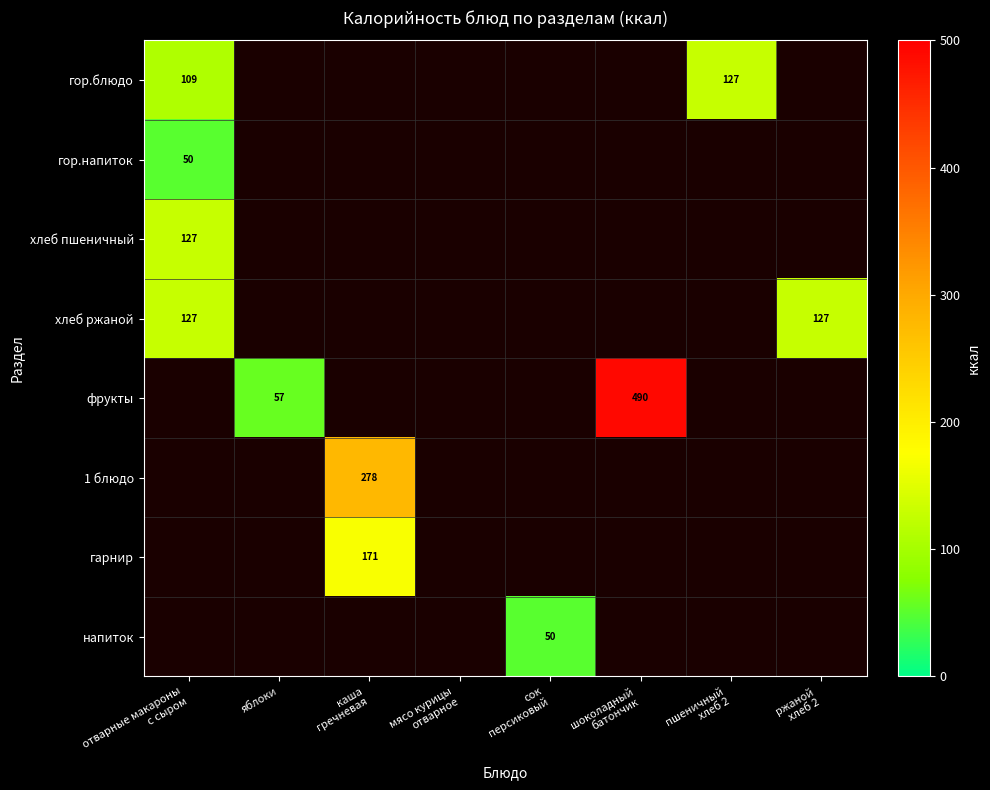

Which label corresponds to the smallest value in the chart?

отварные макароны
с сыром